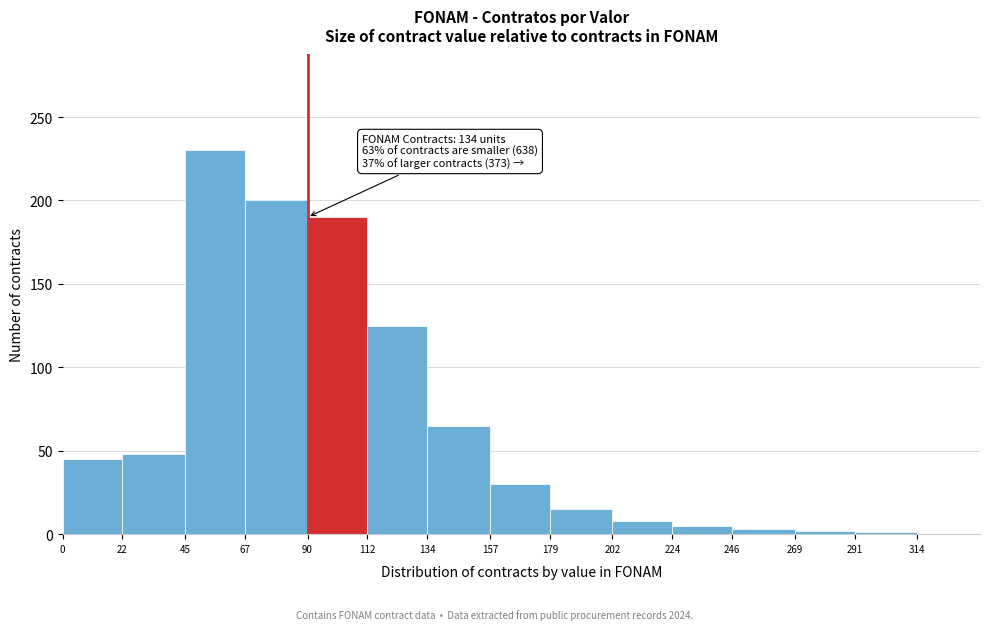

Over which range of the x-axis is the bar tallest?

45 to 67